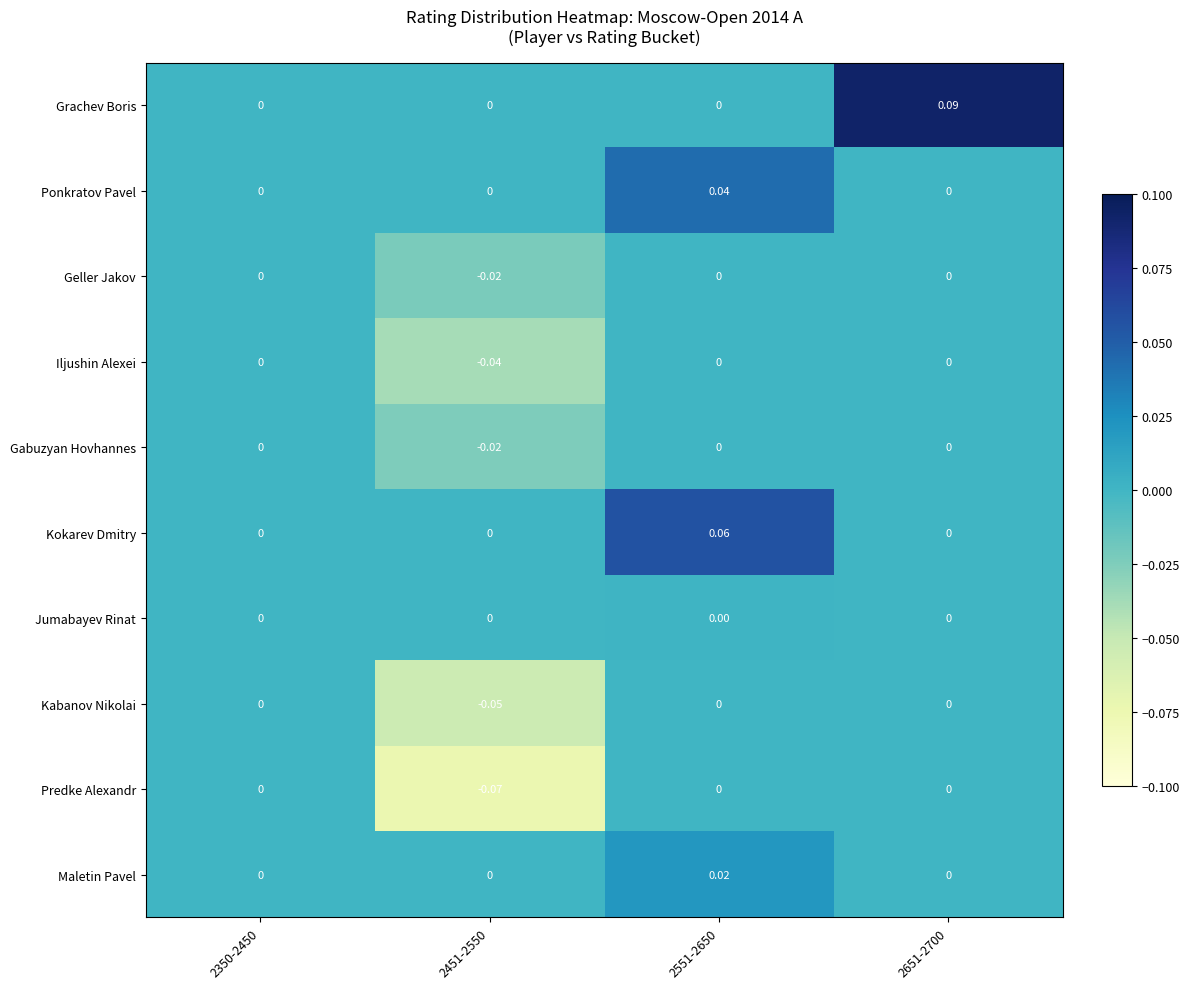

How many series are shown in this chart?

10